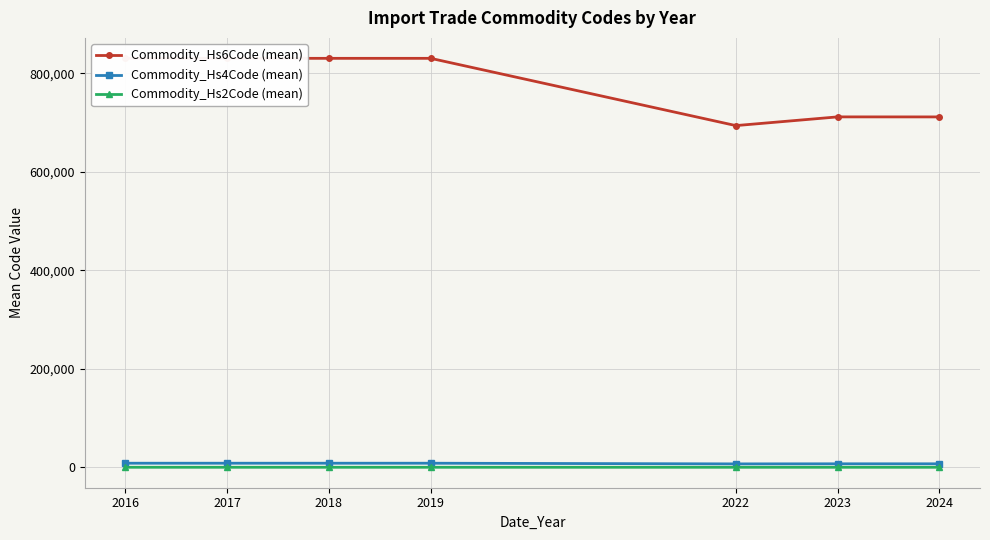

Reading left to right, what are all the values shown in this chart?

Commodity_Hs6Code (mean): 2016=830629.0	2017=830629.0	2018=830629.0	2019=830629.0	2022=694017.8	2023=711719.0	2024=711651.6
Commodity_Hs4Code (mean): 2016=8306.0	2017=8306.0	2018=8306.0	2019=8306.0	2022=6939.9	2023=7117.0	2024=7116.2
Commodity_Hs2Code (mean): 2016=83.0	2017=83.0	2018=83.0	2019=83.0	2022=69.2	2023=71.0	2024=71.0